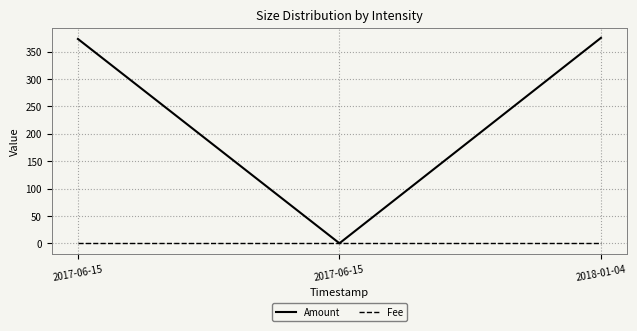

Does the chart have visible grid lines?

Yes